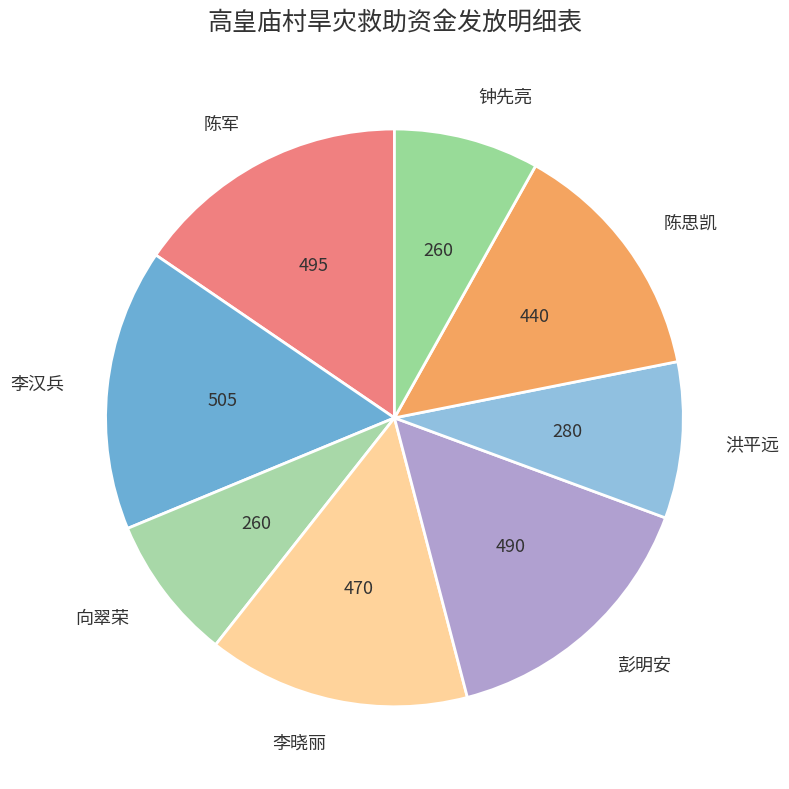

How many segments does this pie chart have?

8